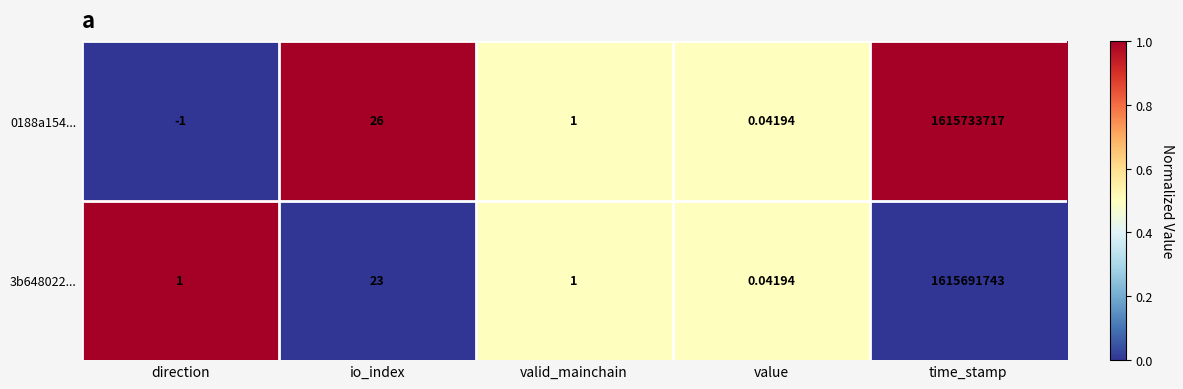

Rank the series by their maximum value, from lowest to highest.

3b648022..., 0188a154...